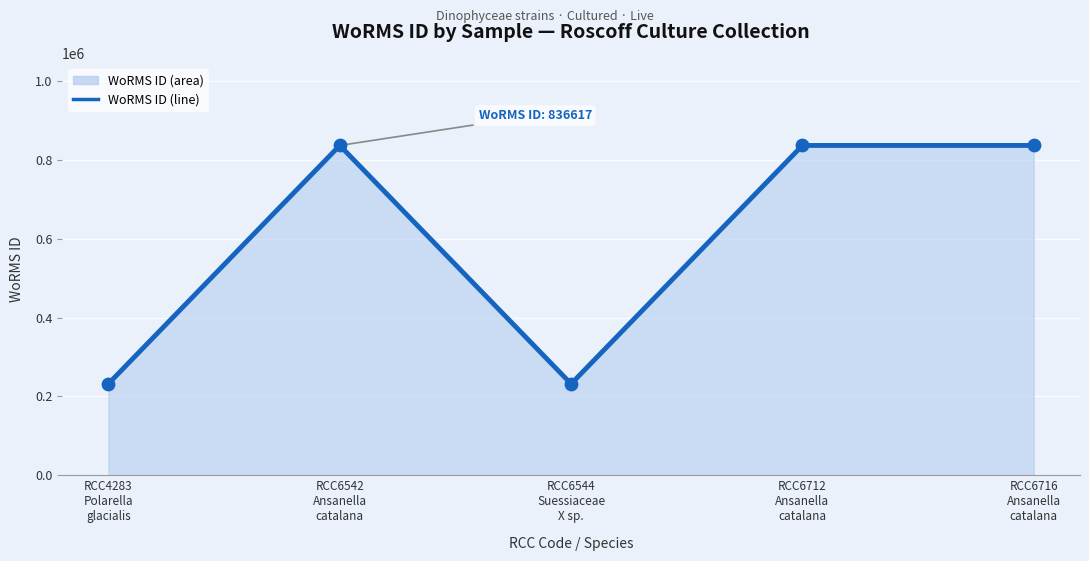

What is the smallest value displayed?

231813